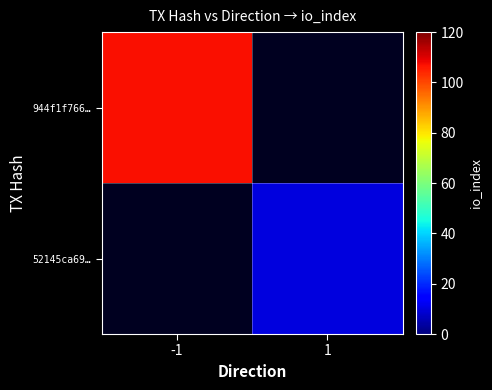

At which label does 52145ca69… reach its peak?

-1